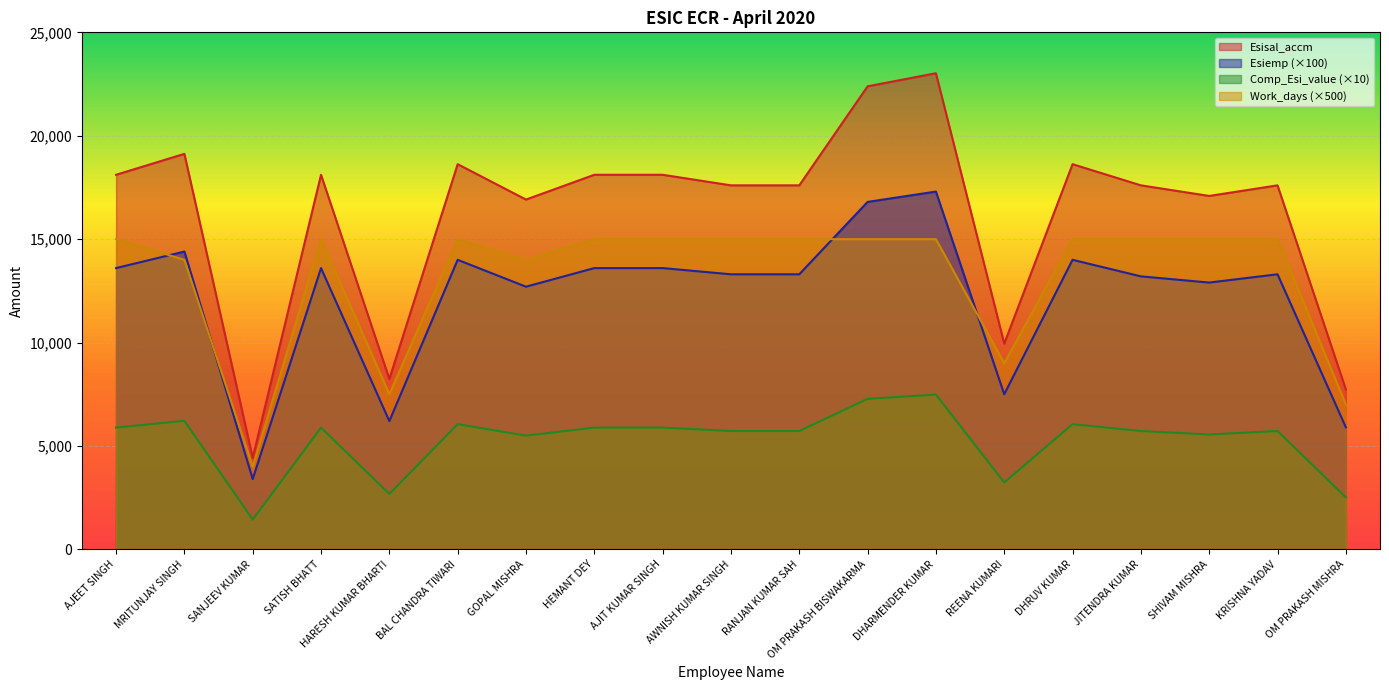

Is it true that Work_days equals 12604.9 at HARESH KUMAR BHARTI?

False